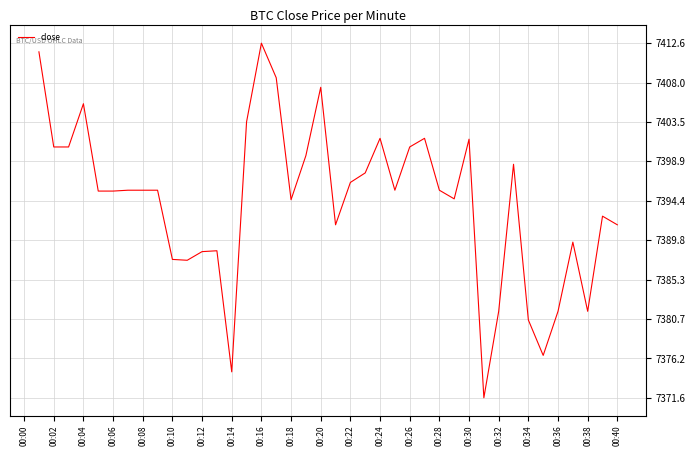

What is the maximum value shown in the chart?

7412.6